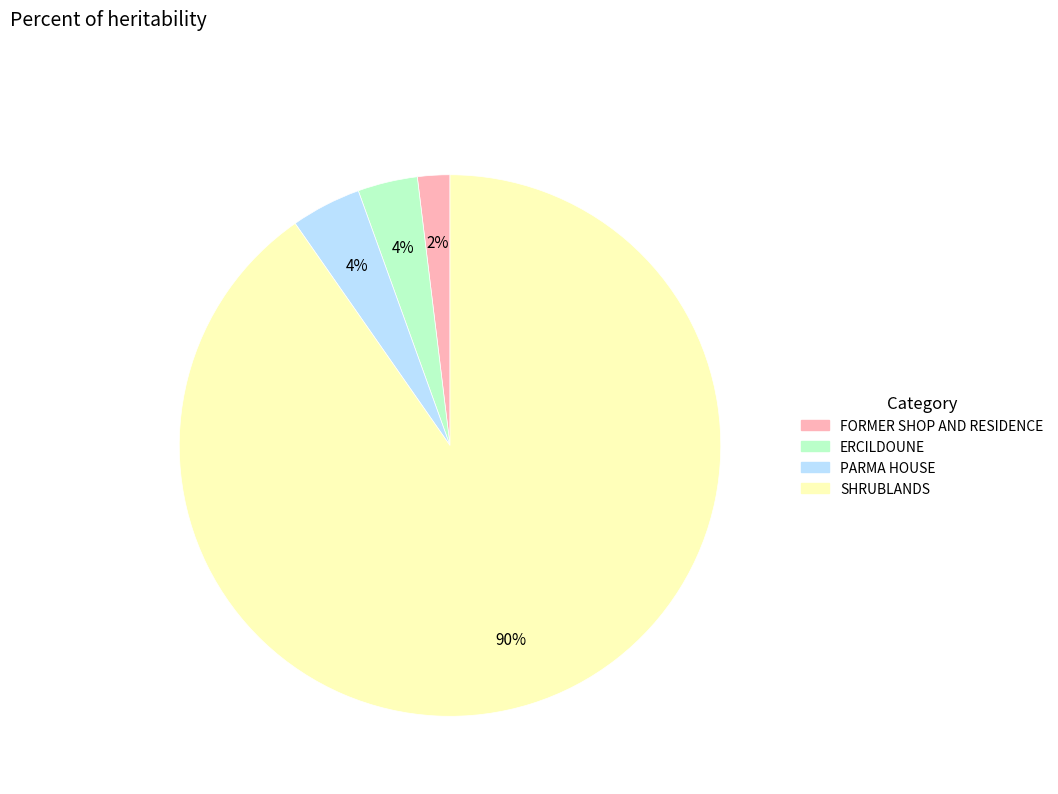

The FORMER SHOP AND RESIDENCE slice represents 7% of the pie. True or false?

False